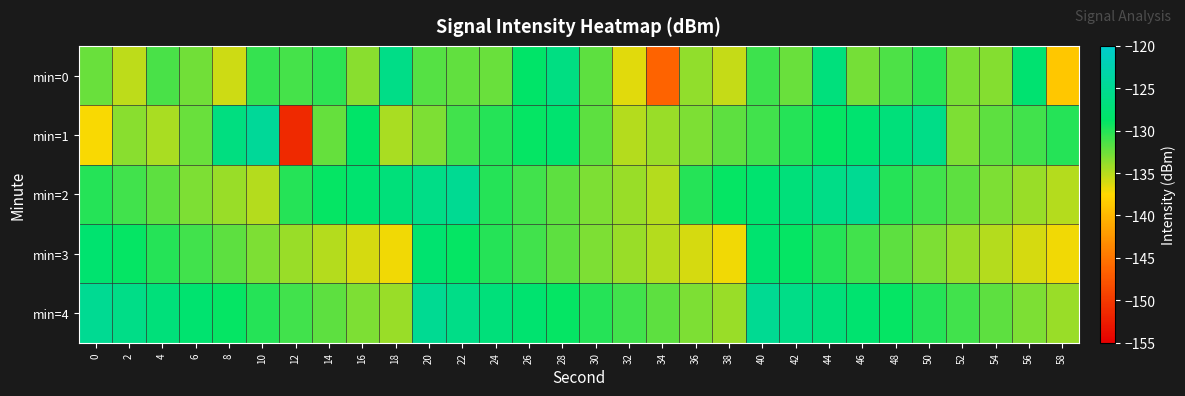

Reading left to right, what are all the values shown in this chart?

min=0: 0=-132.4	2=-135.3	4=-131.3	6=-132.6	8=-135.8	10=-130.6	12=-131.1	14=-130.3	16=-133.5	18=-126.0	20=-131.6	22=-132.1	24=-132.3	26=-128.6	28=-126.4	30=-132.0	32=-136.5	34=-146.4	36=-133.7	38=-135.6	40=-130.9	42=-132.4	44=-127.0	46=-132.8	48=-131.5	50=-130.2	52=-132.9	54=-133.4	56=-127.9	58=-138.8
min=1: 0=-137.3	2=-133.4	4=-134.5	6=-132.4	8=-126.5	10=-124.5	12=-151.4	14=-132.3	16=-128.6	18=-134.5	20=-133.0	22=-131.0	24=-130.0	26=-129.0	28=-128.0	30=-132.0	32=-135.0	34=-134.0	36=-133.0	38=-132.0	40=-131.0	42=-130.0	44=-129.0	46=-128.0	48=-127.0	50=-126.0	52=-133.0	54=-132.0	56=-131.0	58=-130.0
min=2: 0=-130.0	2=-131.0	4=-132.0	6=-133.0	8=-134.0	10=-135.0	12=-130.0	14=-129.0	16=-128.0	18=-127.0	20=-126.0	22=-125.0	24=-130.0	26=-131.0	28=-132.0	30=-133.0	32=-134.0	34=-135.0	36=-130.0	38=-129.0	40=-128.0	42=-127.0	44=-126.0	46=-125.0	48=-130.0	50=-131.0	52=-132.0	54=-133.0	56=-134.0	58=-135.0
min=3: 0=-128.0	2=-129.0	4=-130.0	6=-131.0	8=-132.0	10=-133.0	12=-134.0	14=-135.0	16=-136.0	18=-137.0	20=-128.0	22=-129.0	24=-130.0	26=-131.0	28=-132.0	30=-133.0	32=-134.0	34=-135.0	36=-136.0	38=-137.0	40=-128.0	42=-129.0	44=-130.0	46=-131.0	48=-132.0	50=-133.0	52=-134.0	54=-135.0	56=-136.0	58=-137.0
min=4: 0=-125.0	2=-126.0	4=-127.0	6=-128.0	8=-129.0	10=-130.0	12=-131.0	14=-132.0	16=-133.0	18=-134.0	20=-125.0	22=-126.0	24=-127.0	26=-128.0	28=-129.0	30=-130.0	32=-131.0	34=-132.0	36=-133.0	38=-134.0	40=-125.0	42=-126.0	44=-127.0	46=-128.0	48=-129.0	50=-130.0	52=-131.0	54=-132.0	56=-133.0	58=-134.0